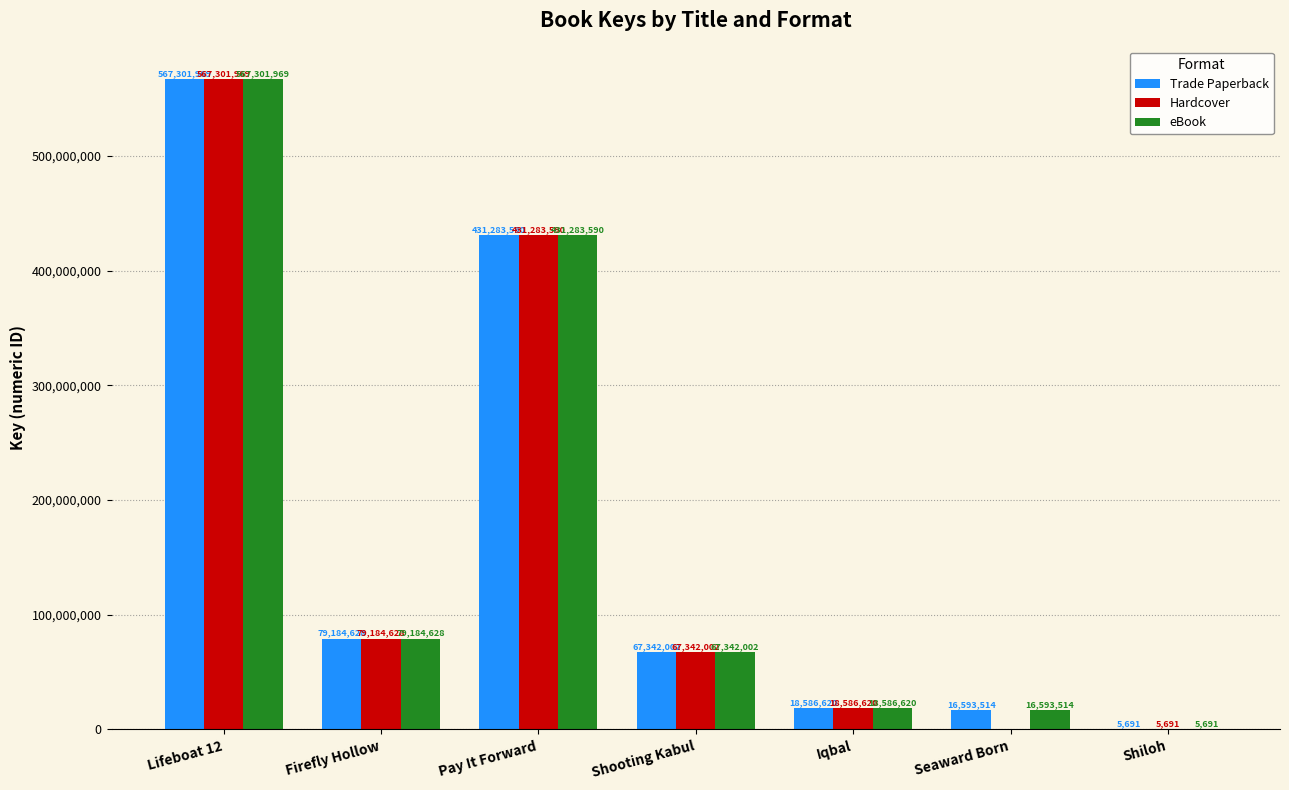

What is the average value of the eBook series?

168614002